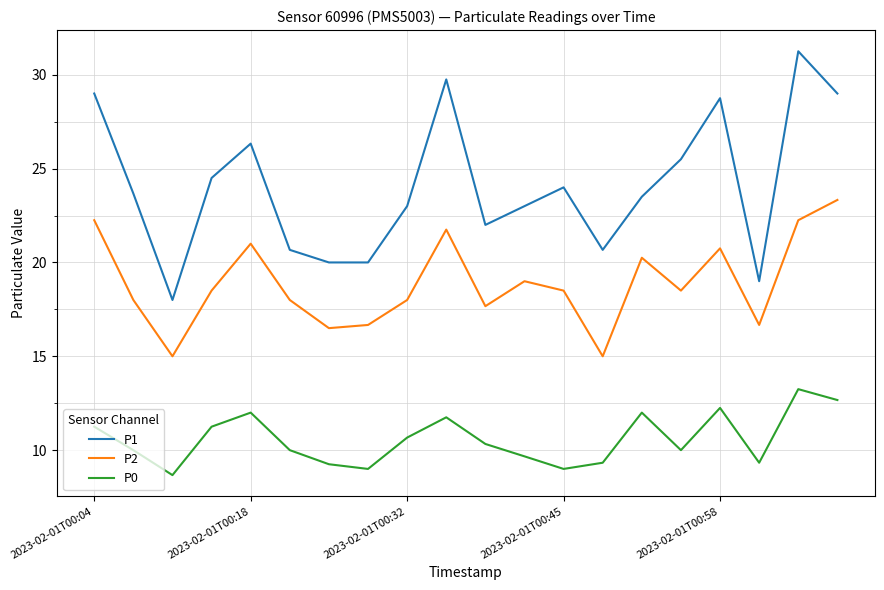

Which series has the largest range (max minus min)?

P1